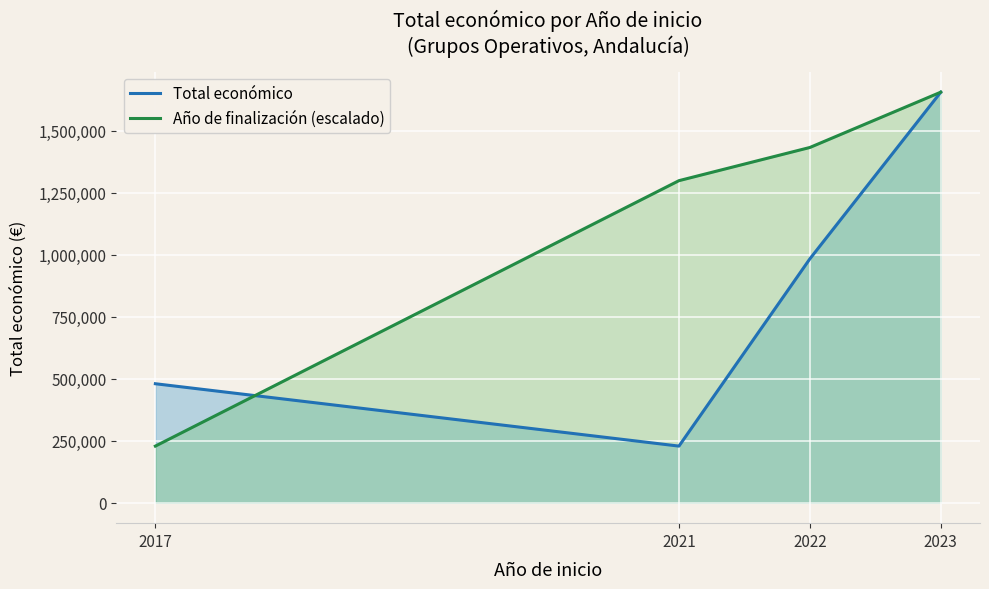

True or false: Año de finalización (escalado) has more than 1 points higher than both neighbors.

False